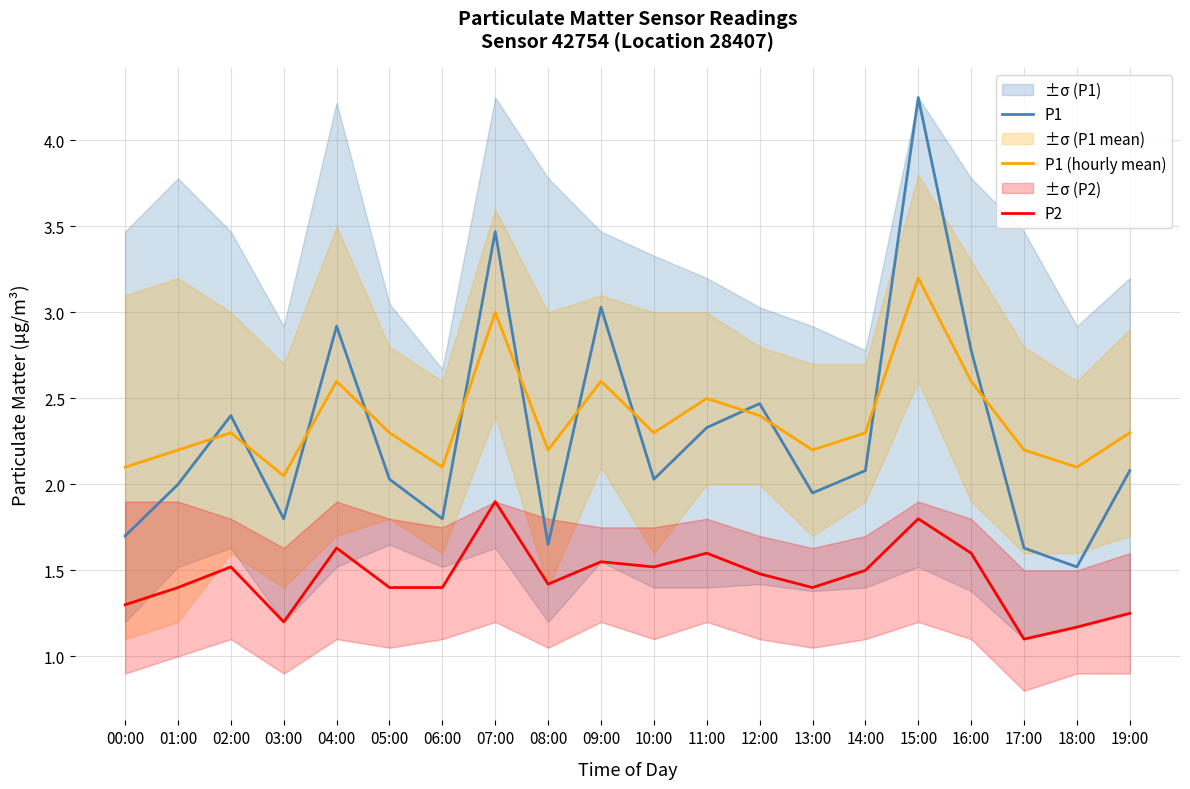

What is the minimum value for P1?

1.5